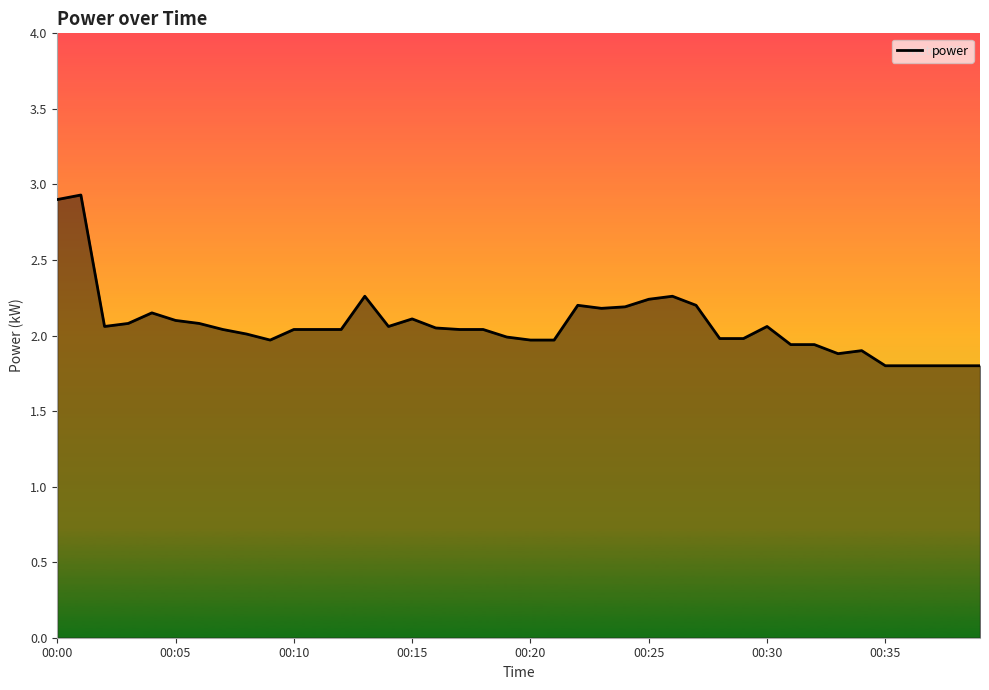

What is the maximum value shown in the chart?

2.9